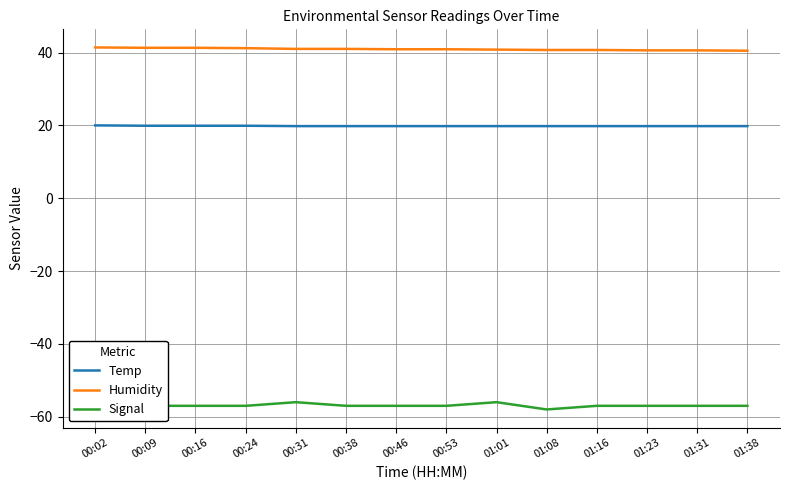

What position from the right is 01:23?

3